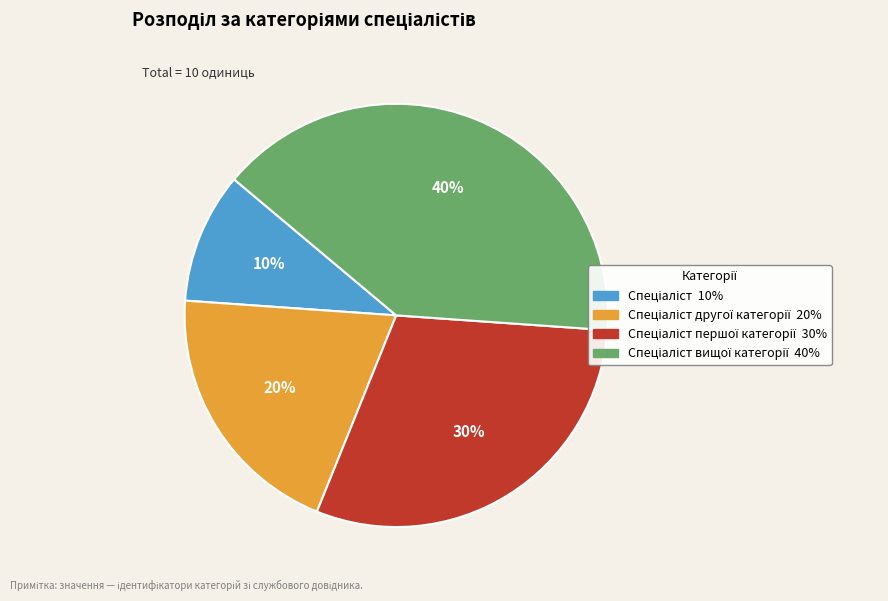

Is there a majority slice in this chart?

No